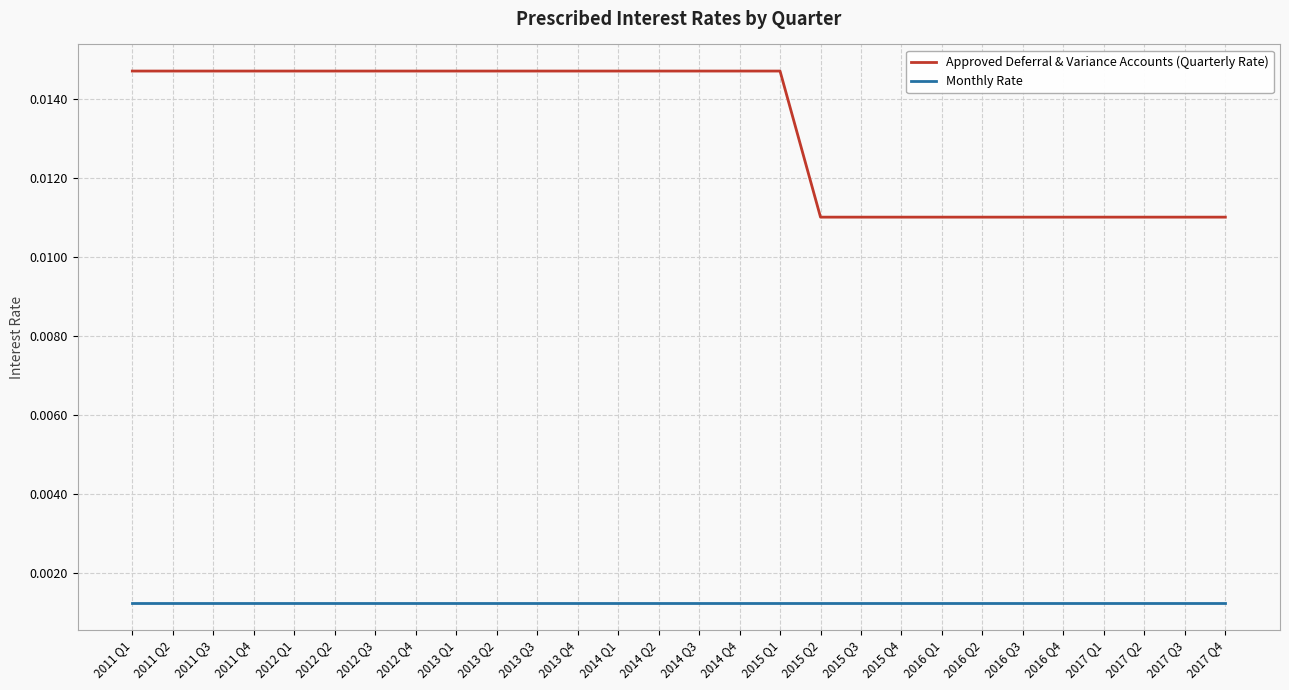

How many lines are shown in the chart?

2